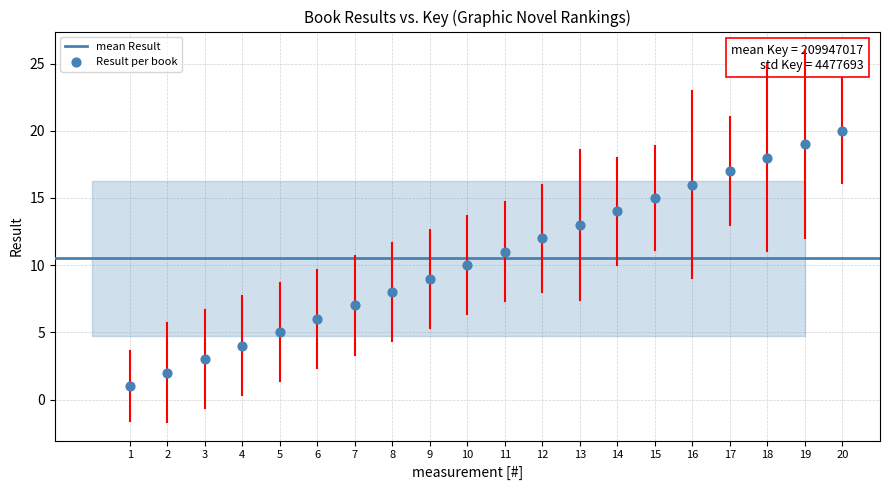

What is the range of X values (max minus min)?

19